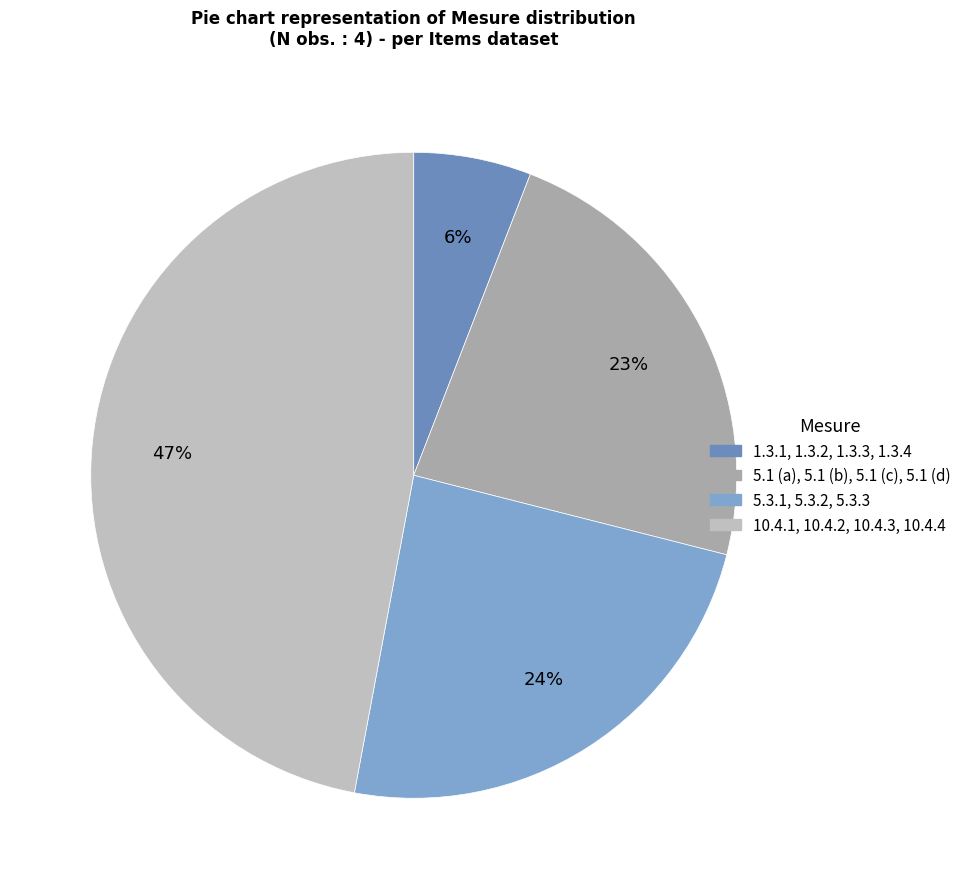

True or false: 5.3.1, 5.3.2, 5.3.3 accounts for 24% of the total.

True